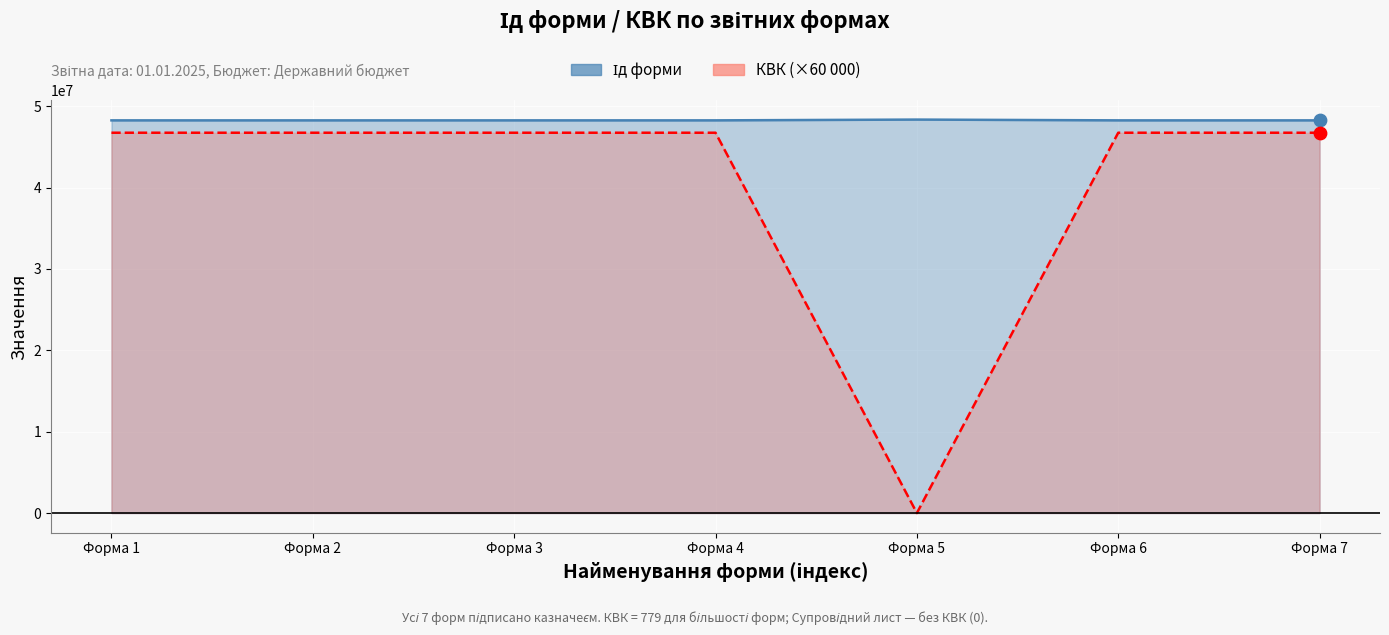

At how many categories does at least one series exceed 30031098?

7